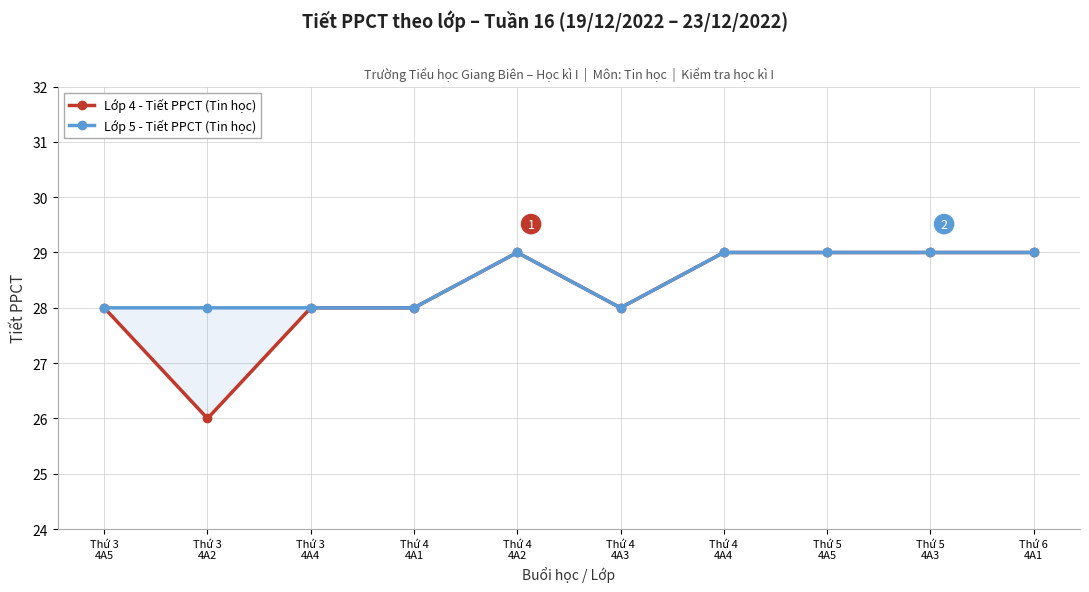

What is the label of the 3rd point from the right?

Thứ 5
4A5